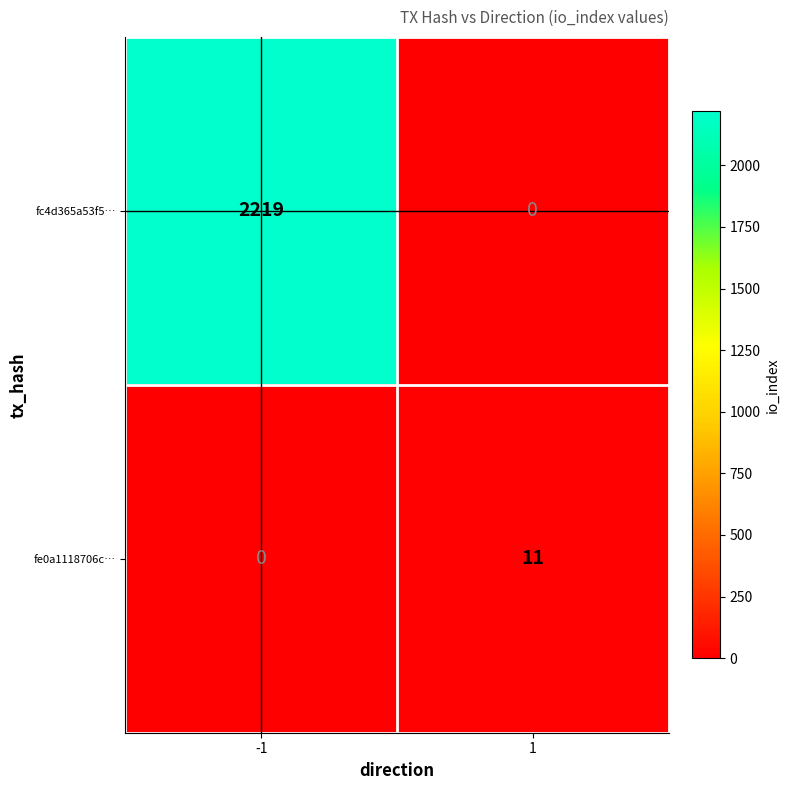

What is the difference between the fe0a1118706c… values at -1 and 1?

11